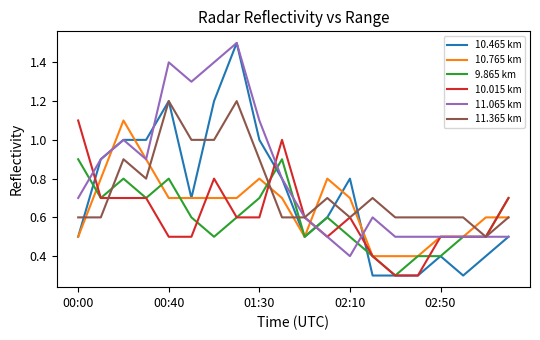

What is the difference between the maximum and minimum values in the 11.365 km series?

0.7